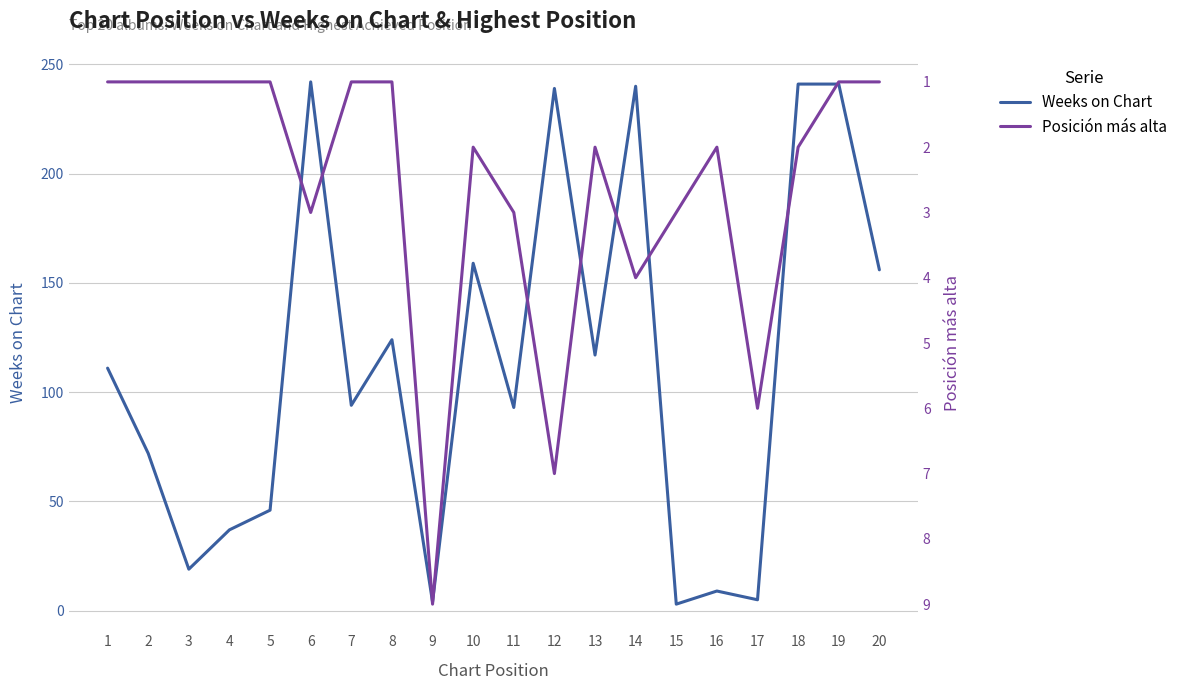

How many data points in Weeks on Chart are above 111?

9